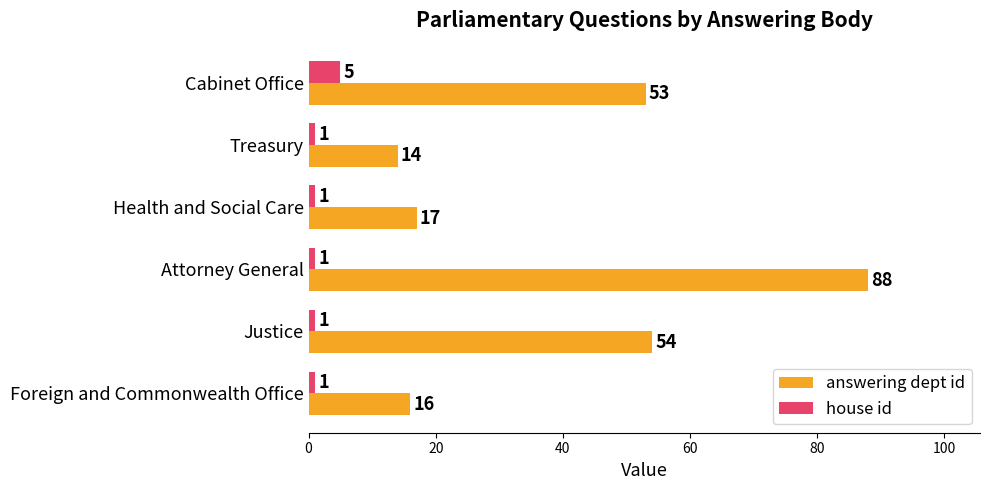

The answering dept id series shows 54 at Justice. True or false?

True